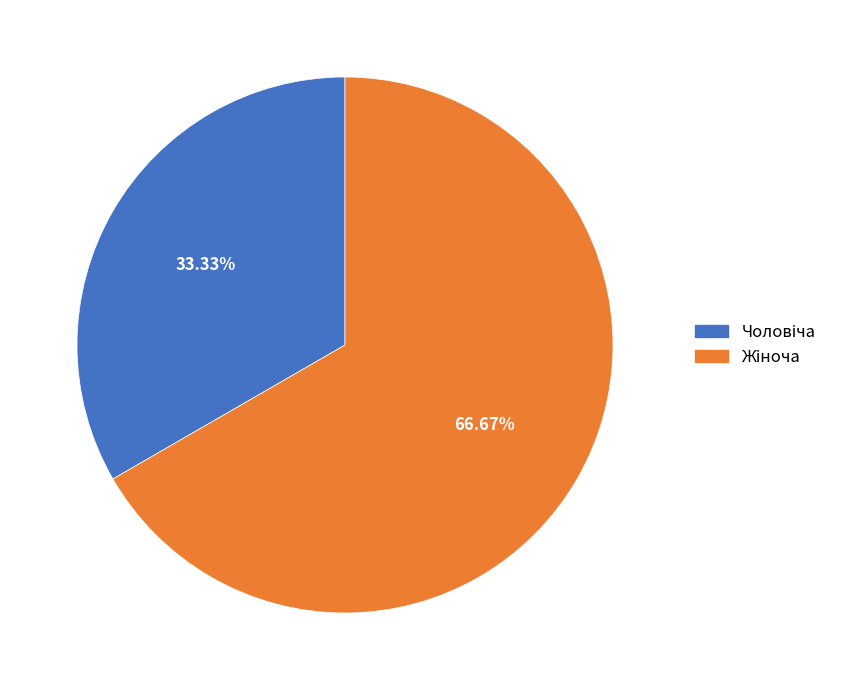

Does any single category account for the majority?

Yes